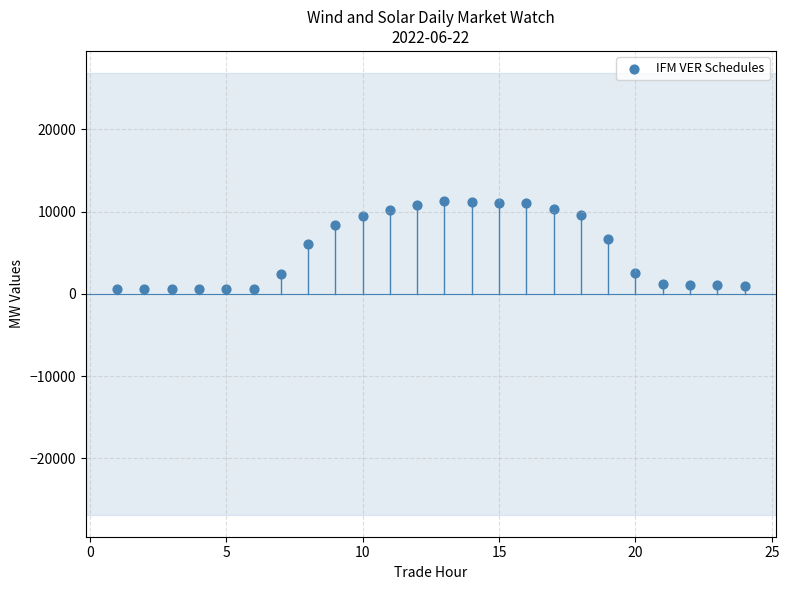

What is the range of Y values (max minus min)?

10692.3